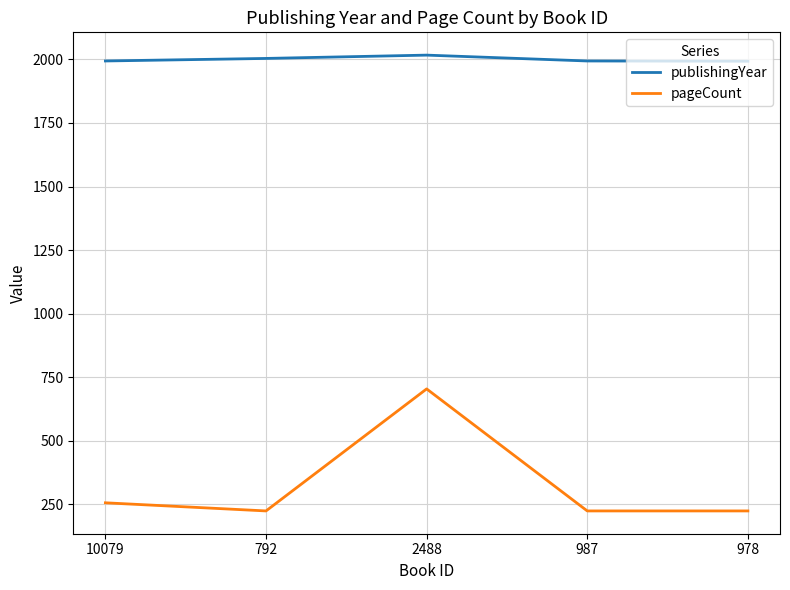

What is the average value of the publishingYear series?

2000